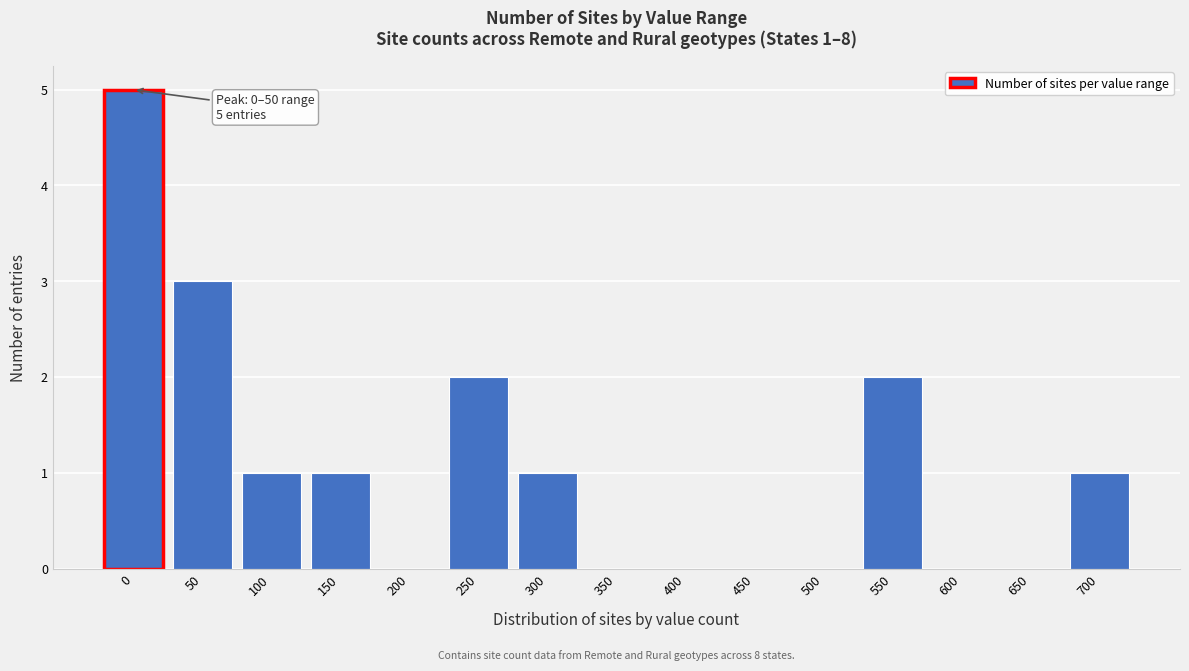

Reading left to right, list all the values displayed in this chart.

0=5	50=3	100=1	150=1	200=0	250=2	300=1	350=0	400=0	450=0	500=0	550=2	600=0	650=0	700=1